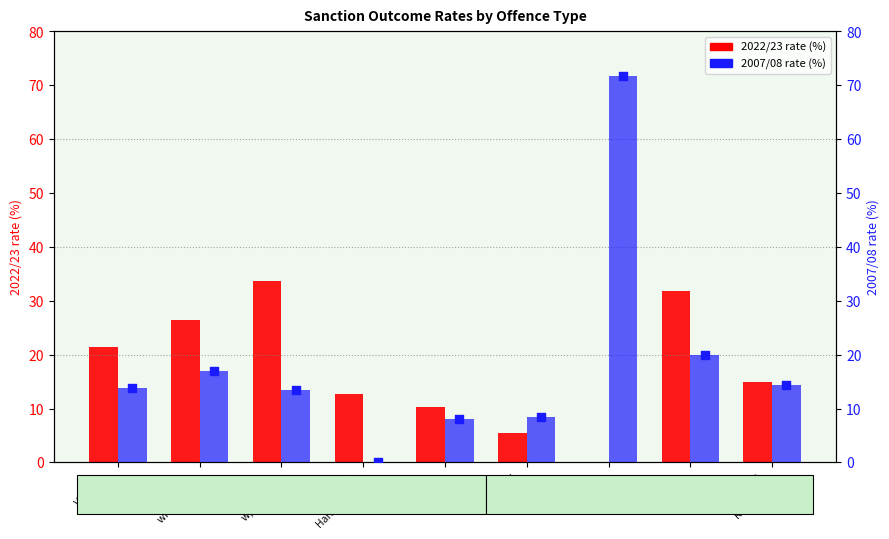

At which category is the sum across all series the highest?

Public
Order